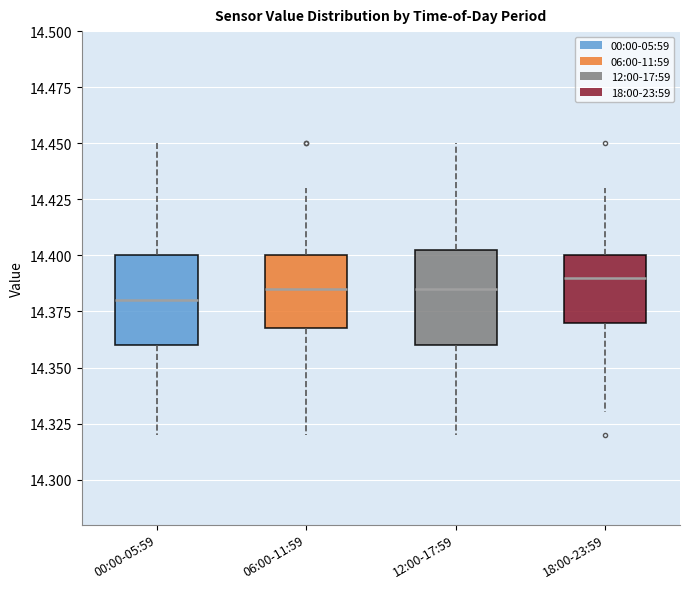

Where does the upper whisker of the box for 00:00-05:59 end on the y-axis? The values are not printed on the chart, so give them approximately, as read against the axis.

14.450